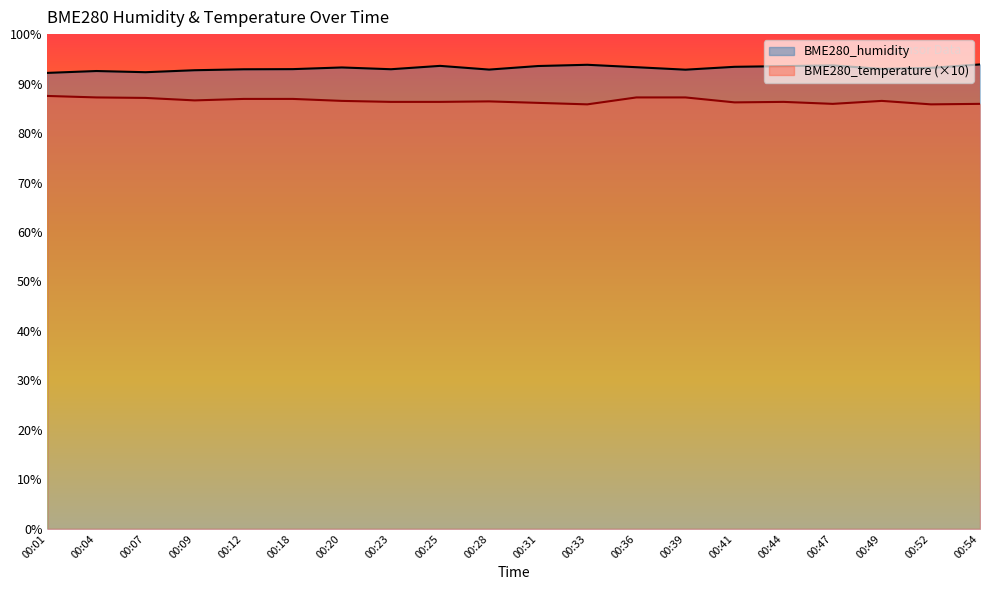

True or false: BME280_humidity has a value of 54.7 at 00:39.

False